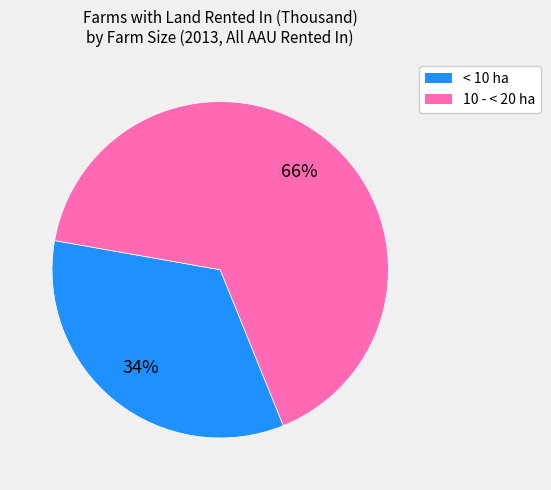

To the nearest percent, what is the difference between the largest and smallest slice percentages?

32%